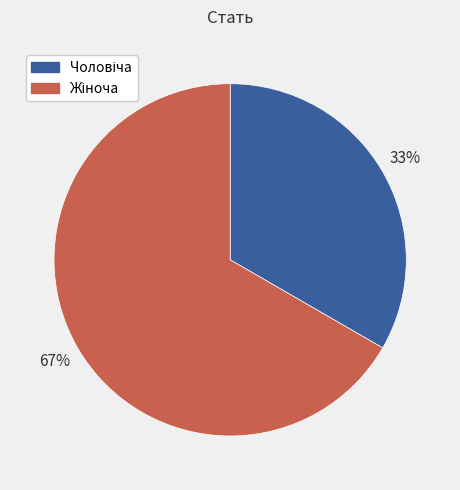

Is there a majority slice in this chart?

Yes